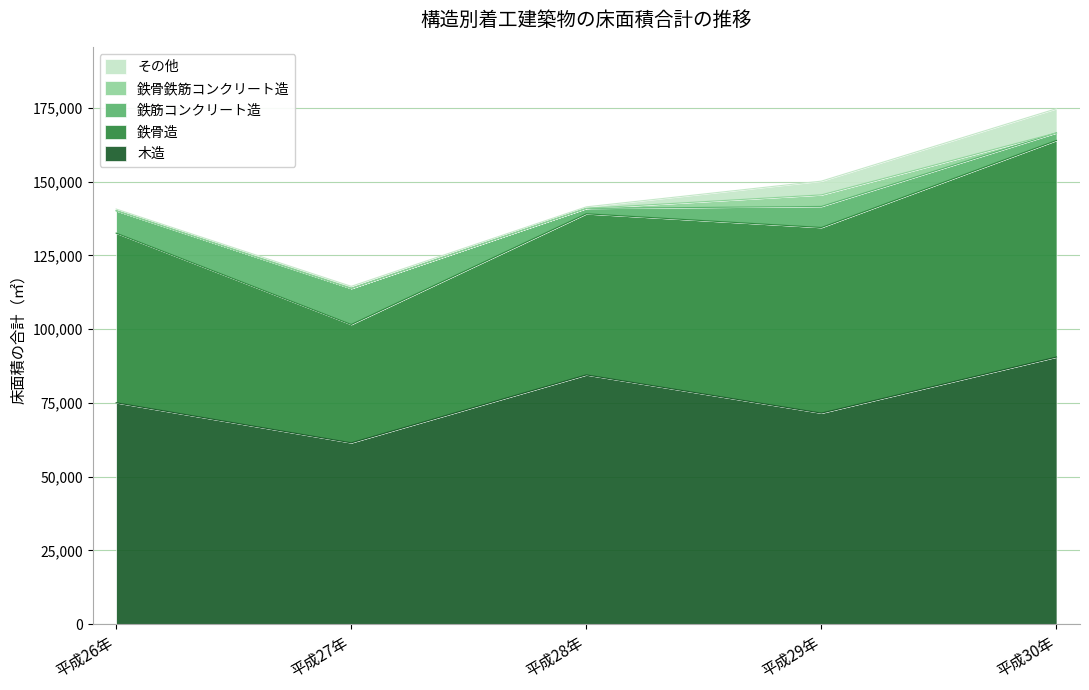

How many data points does each series have?

5